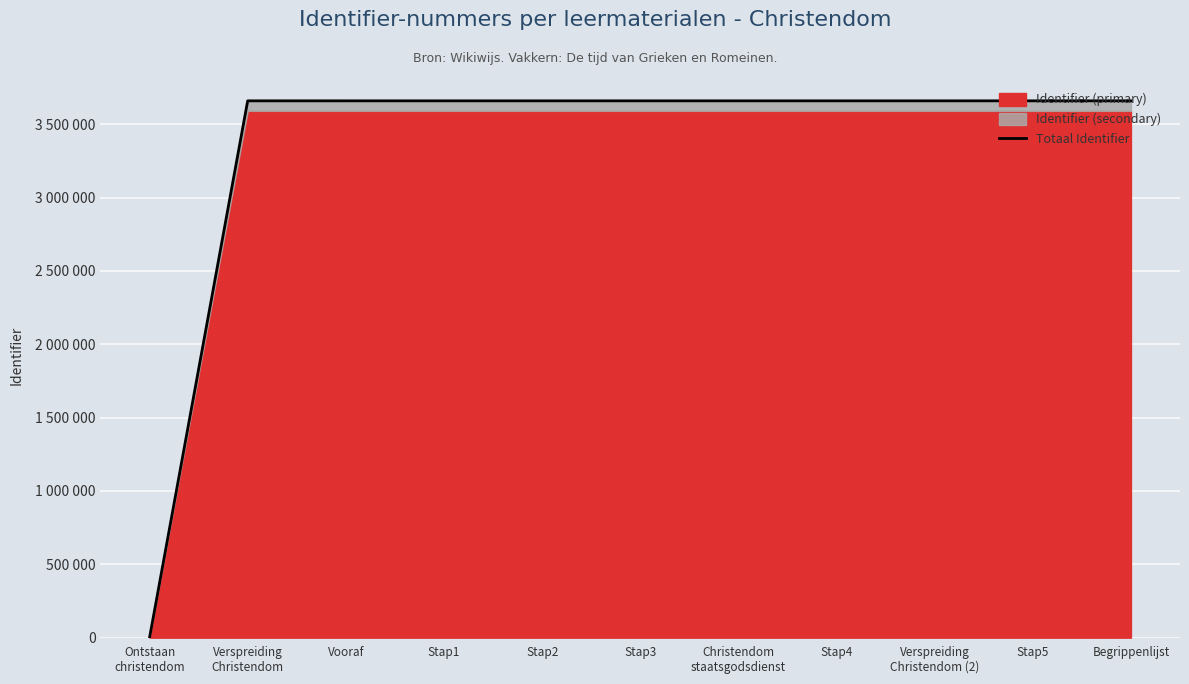

The value at Stap3 is 3659483.8. True or false?

True